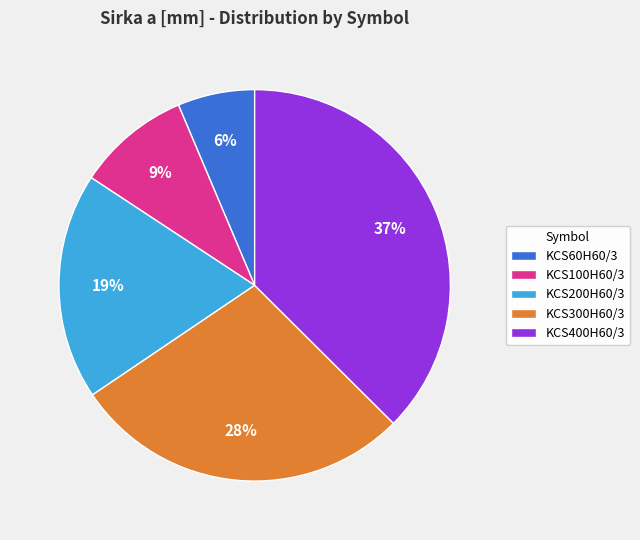

Is there a majority slice in this chart?

No